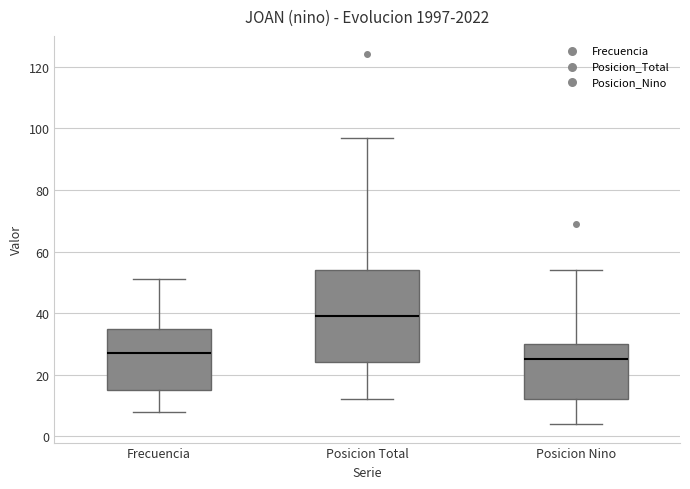

Where is the upper edge of the box for Frecuencia on the y-axis? The values are not printed on the chart, so give them approximately, as read against the axis.

36